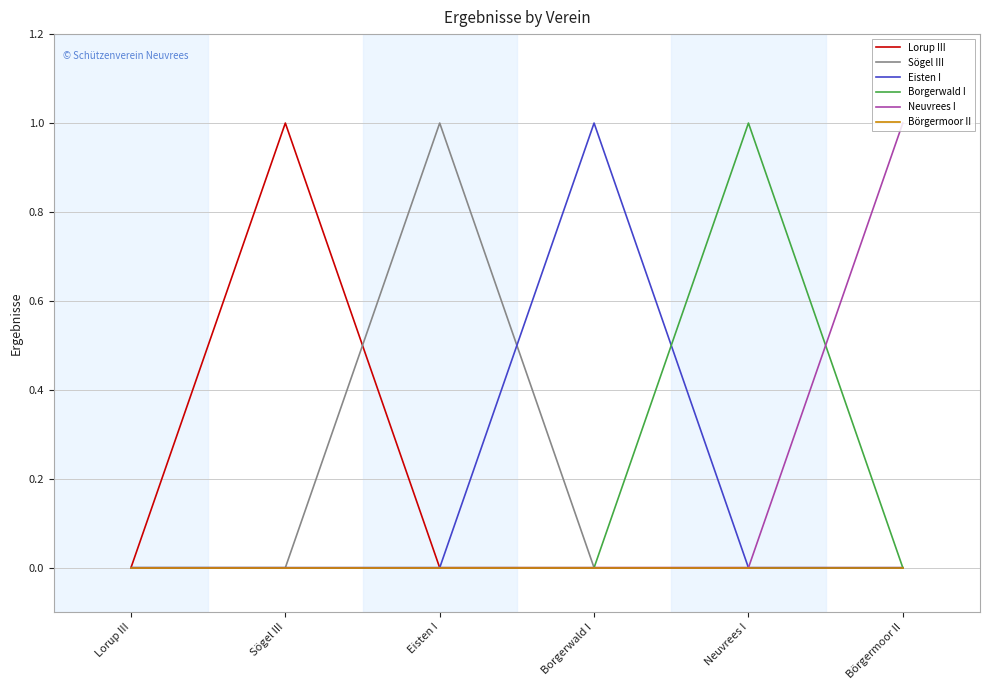

What position from the right is Börgermoor II?

1